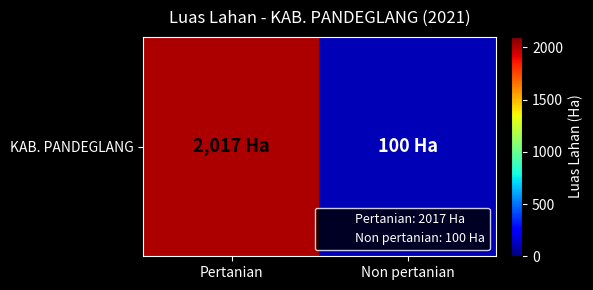

The chart shows a value of 2017 at Pertanian. True or false?

True